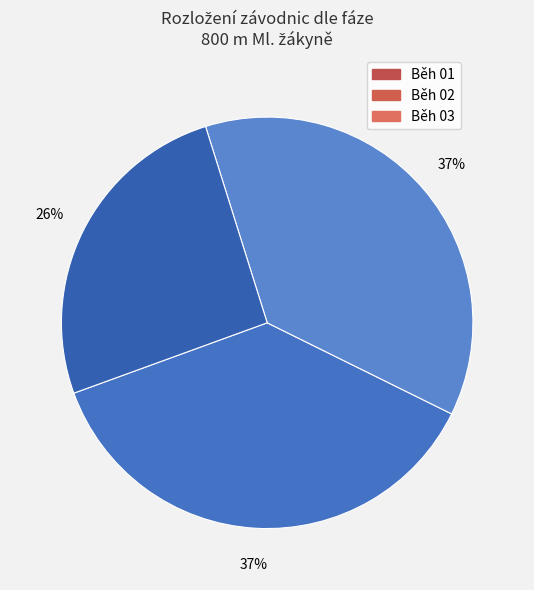

Is Běh 02 the majority of the pie?

No